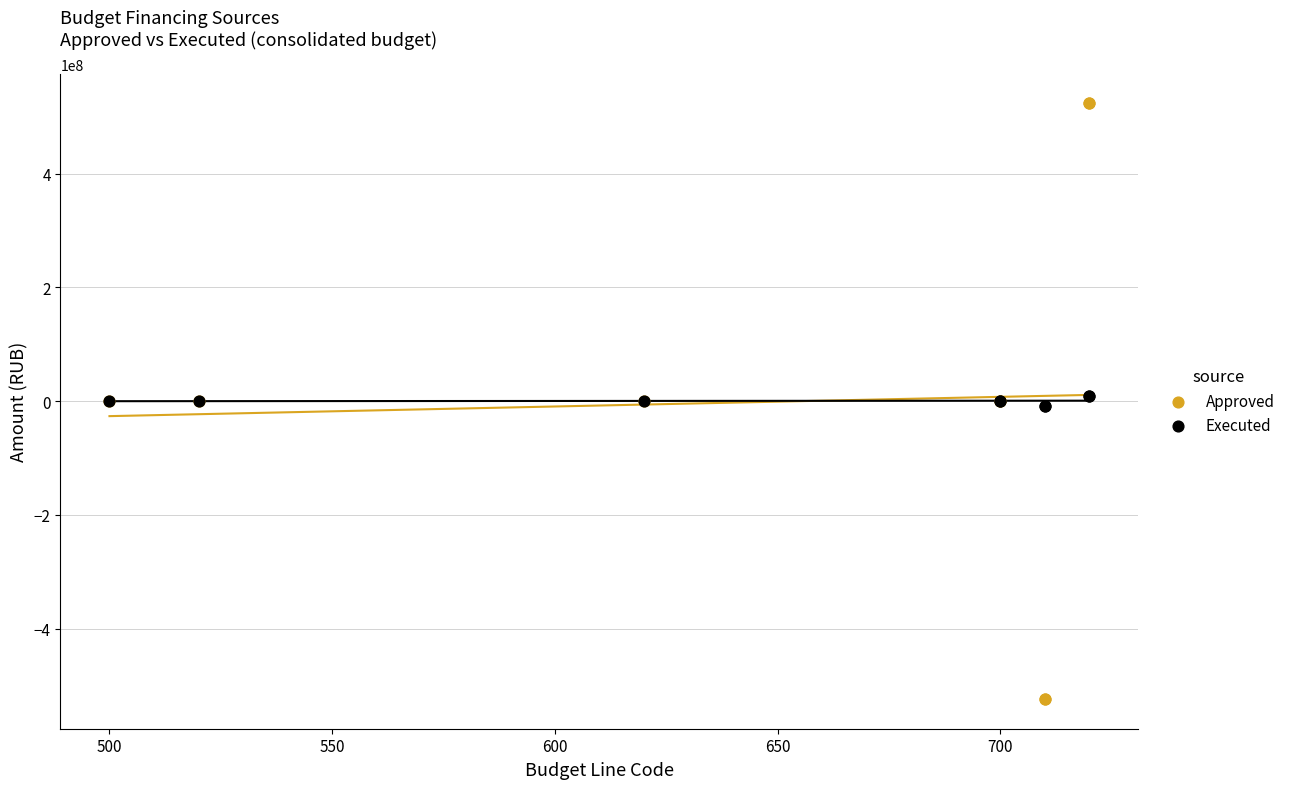

Which series reaches the minimum Y coordinate?

Approved